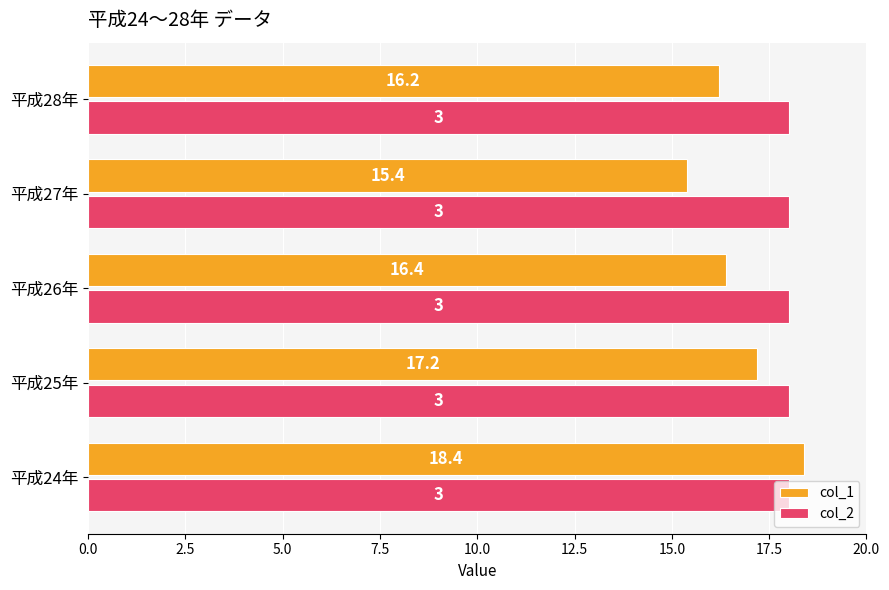

True or false: col_1 has a value of 17.2 at 平成25年.

True